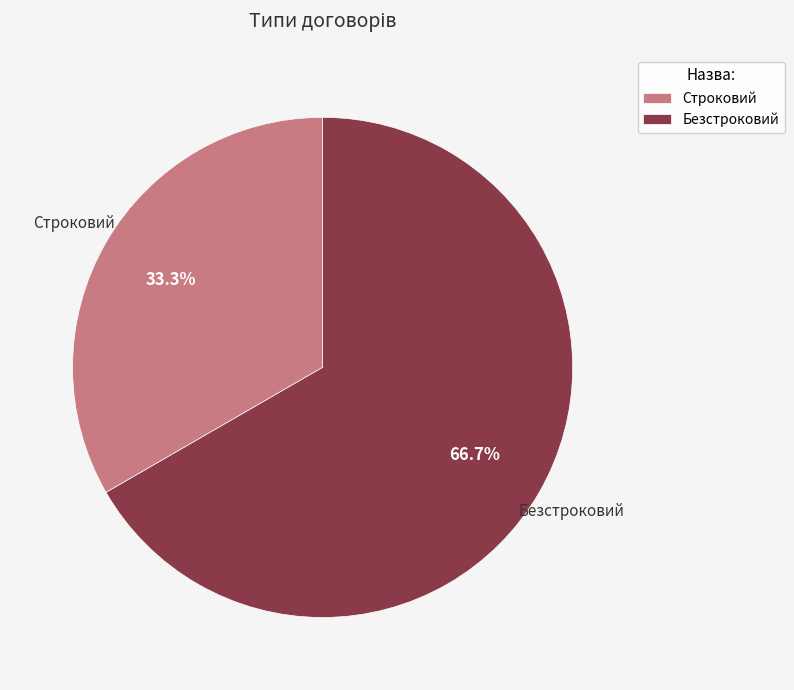

How many segments does this pie chart have?

2